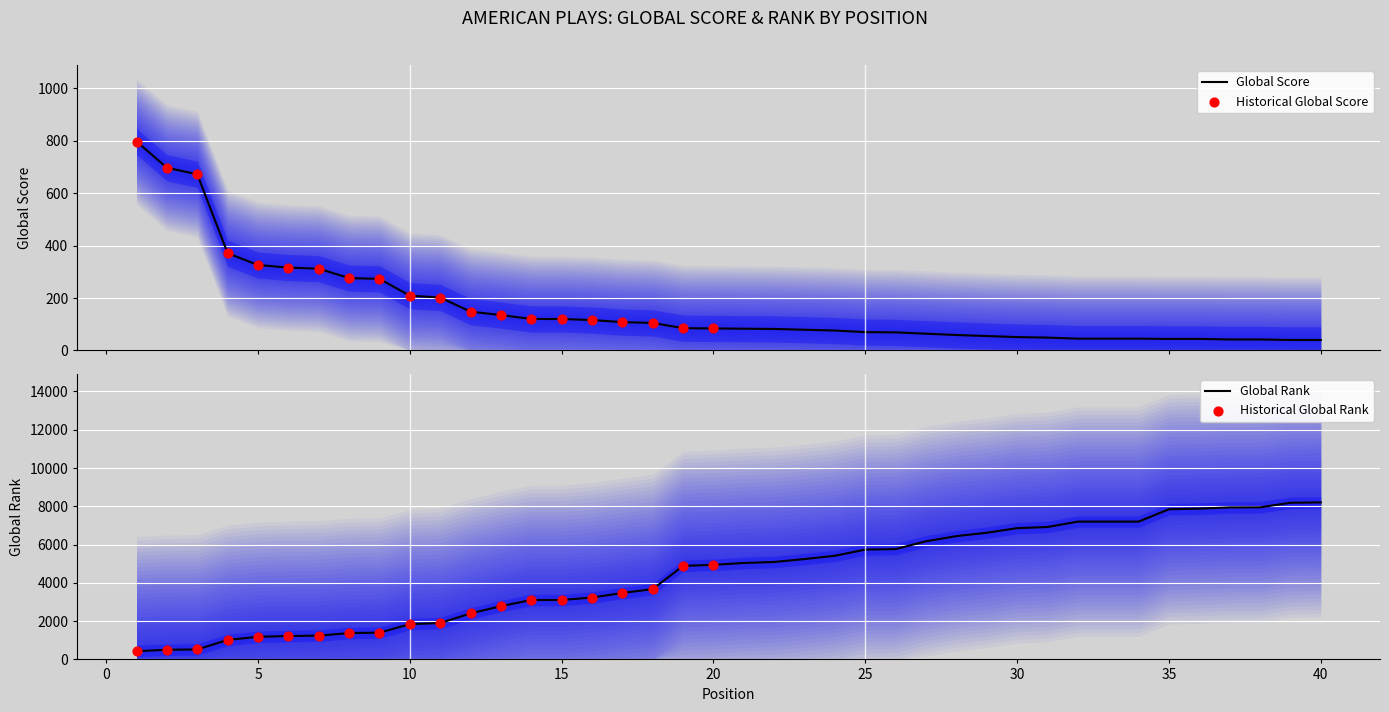

What is the total value across all series at 3?

1192